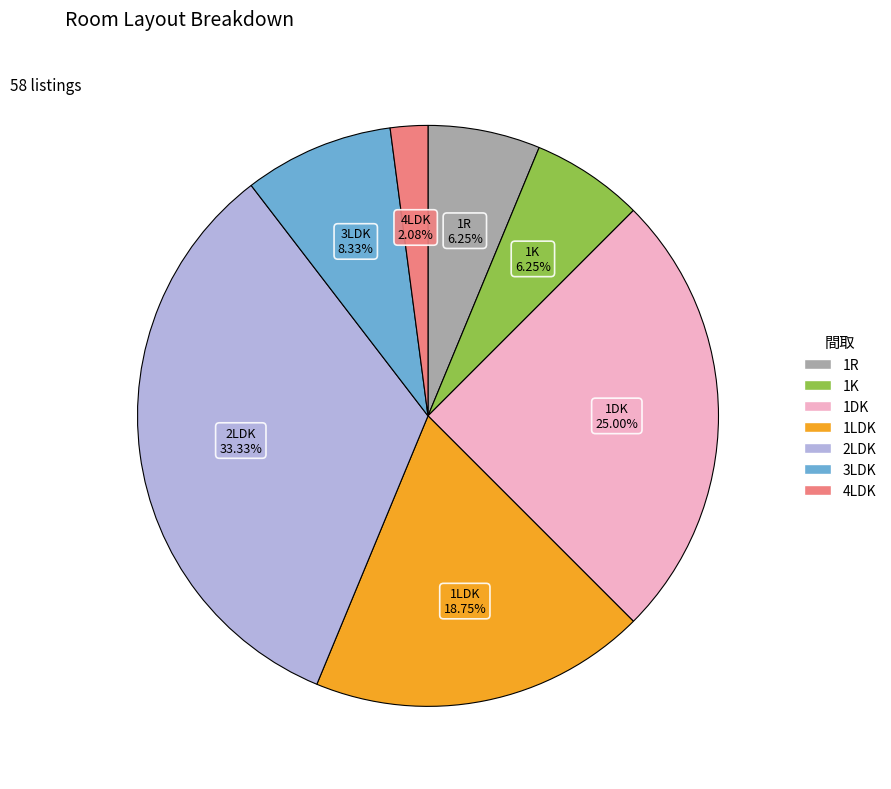

To the nearest percent, what is the combined percentage of 4LDK and 1DK?

27%